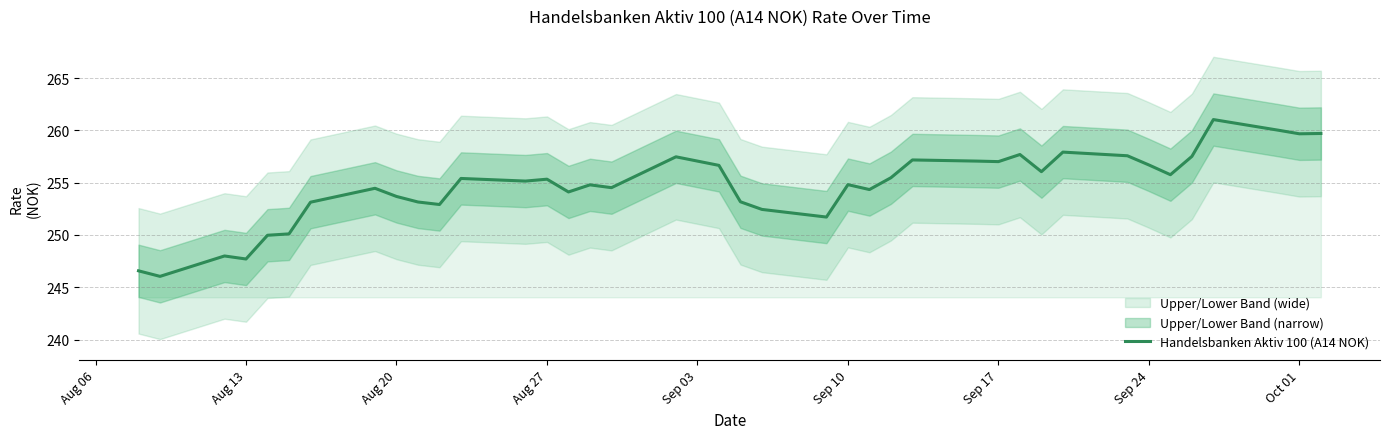

What is the lowest value of the Handelsbanken Aktiv 100 (A14 NOK) series?

246.0